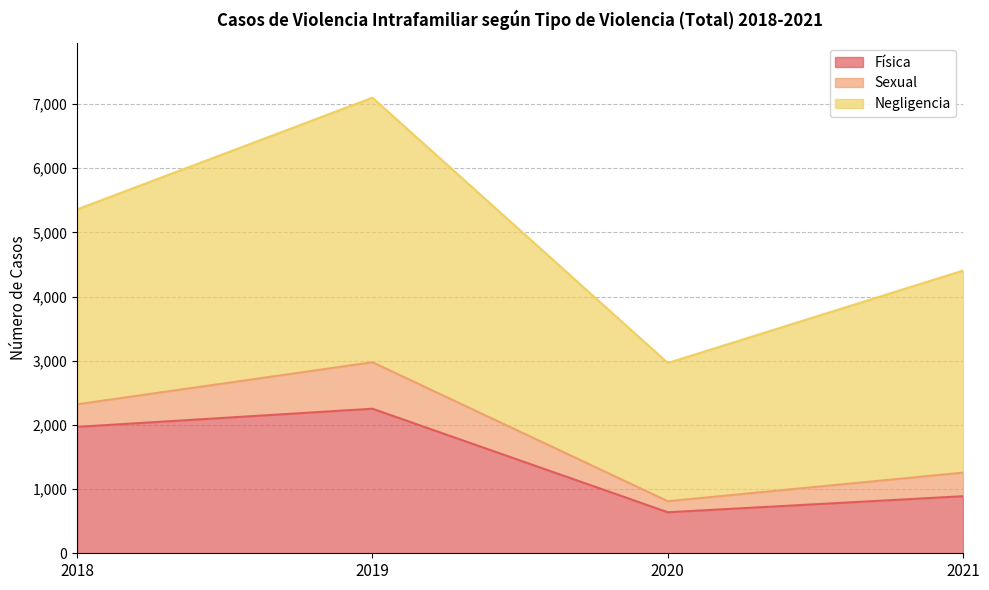

What is the value of the Negligencia point at the 1st from the left?

3037